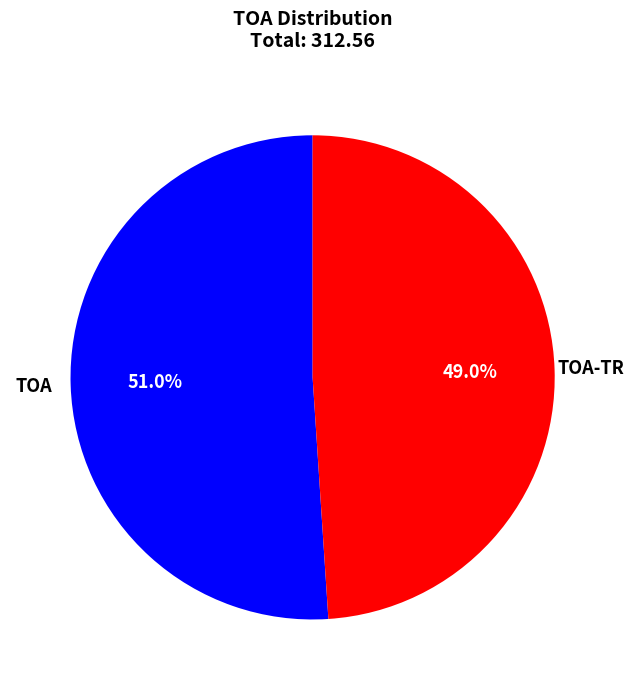

Does any single category account for the majority?

Yes